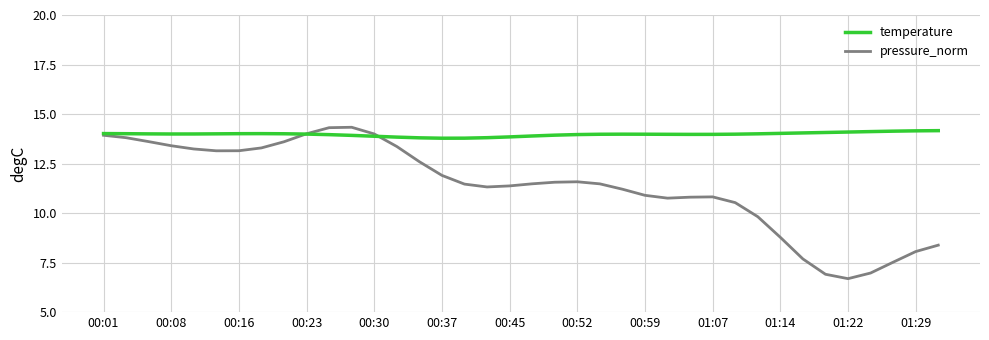

Which series has the largest range (max minus min)?

pressure_norm